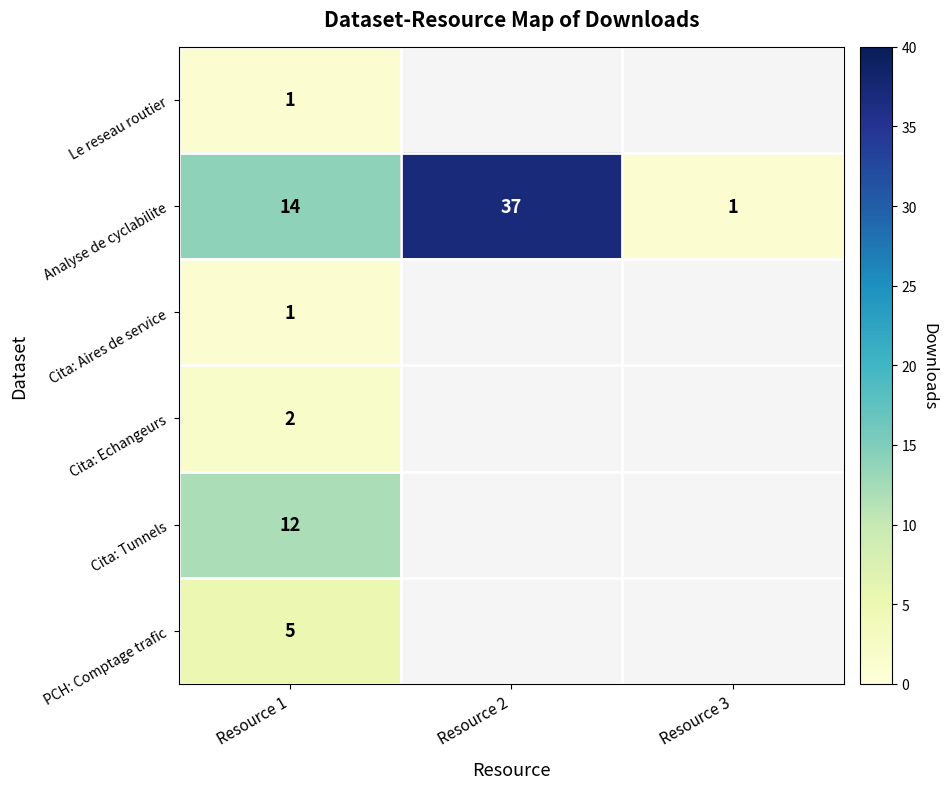

What is the difference between the highest and lowest values at Resource 1?

13